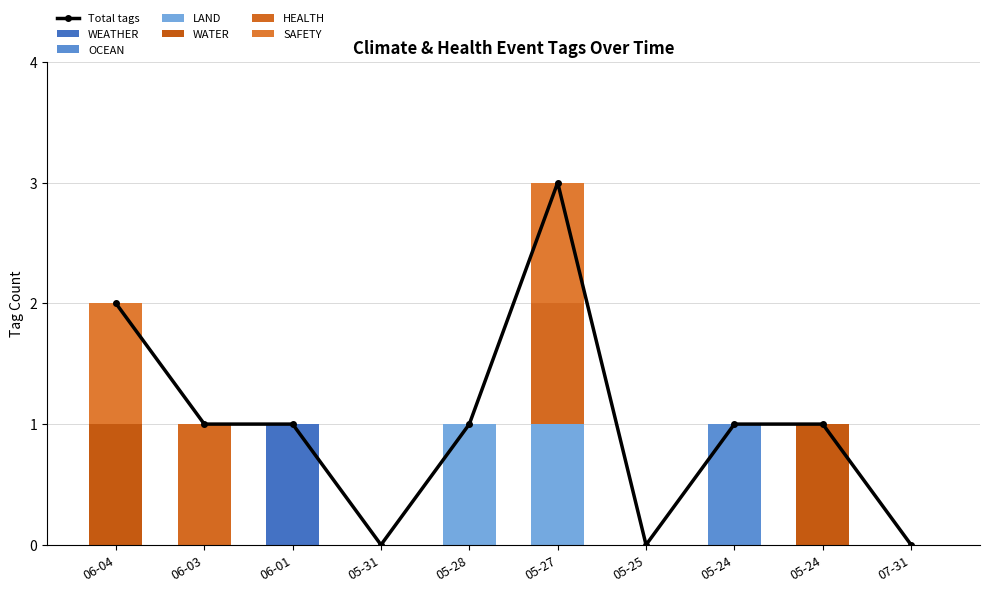

What is the label of the 1st bar from the right?

07-31